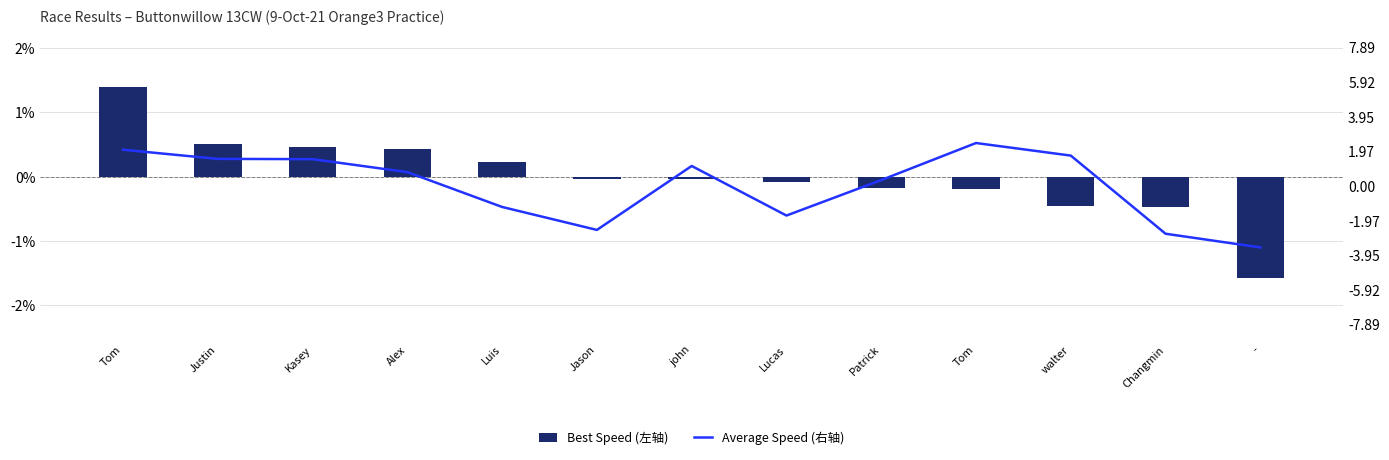

Which series has the largest range (max minus min)?

Average Speed (右轴)